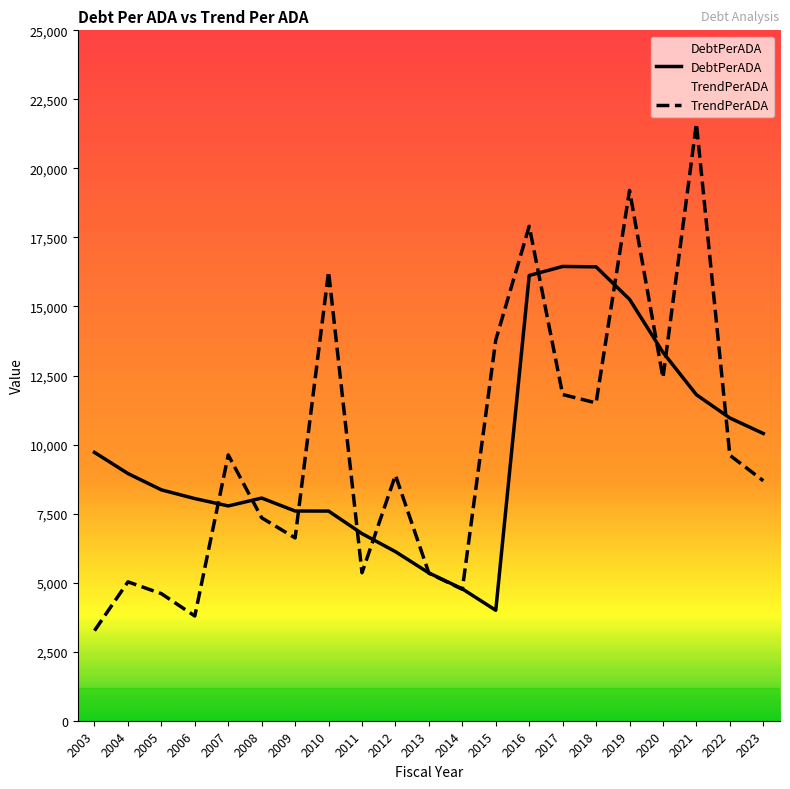

What is the difference between the maximum and minimum values in the TrendPerADA series?

18363.2